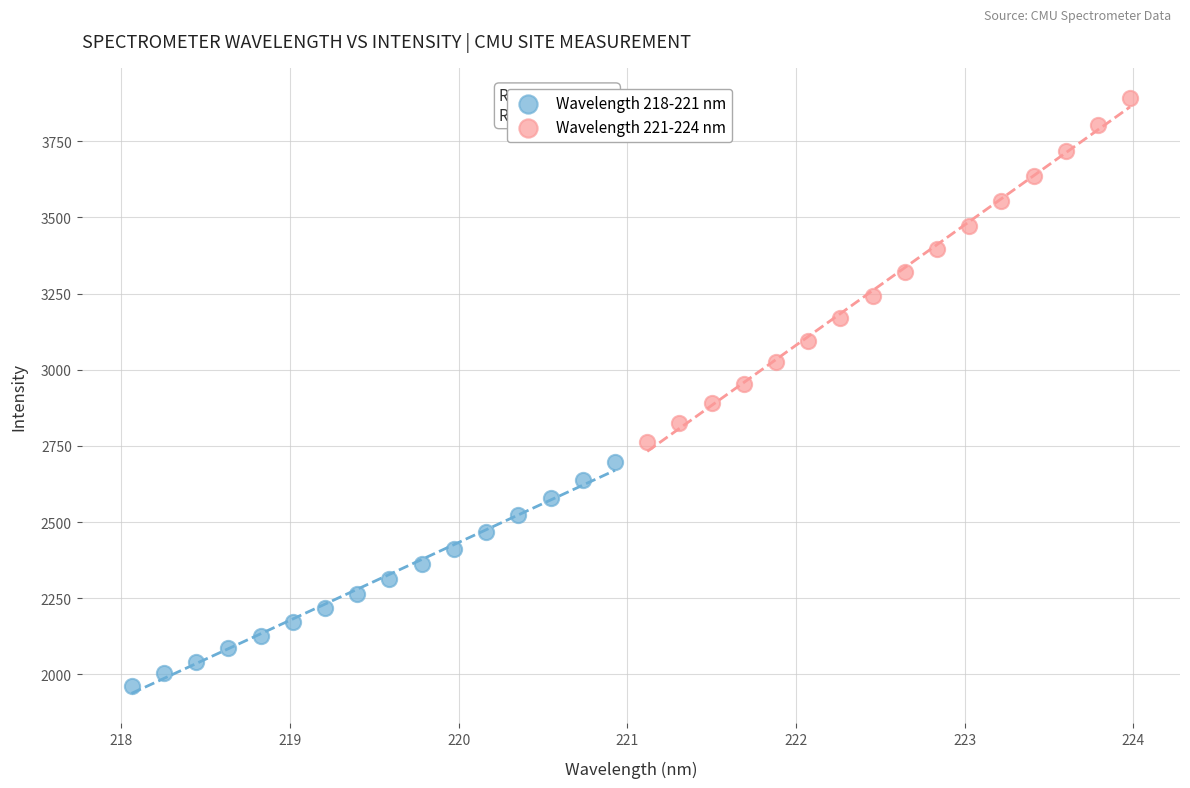

Which series has the largest Y range (max minus min)?

Wavelength 221-224 nm